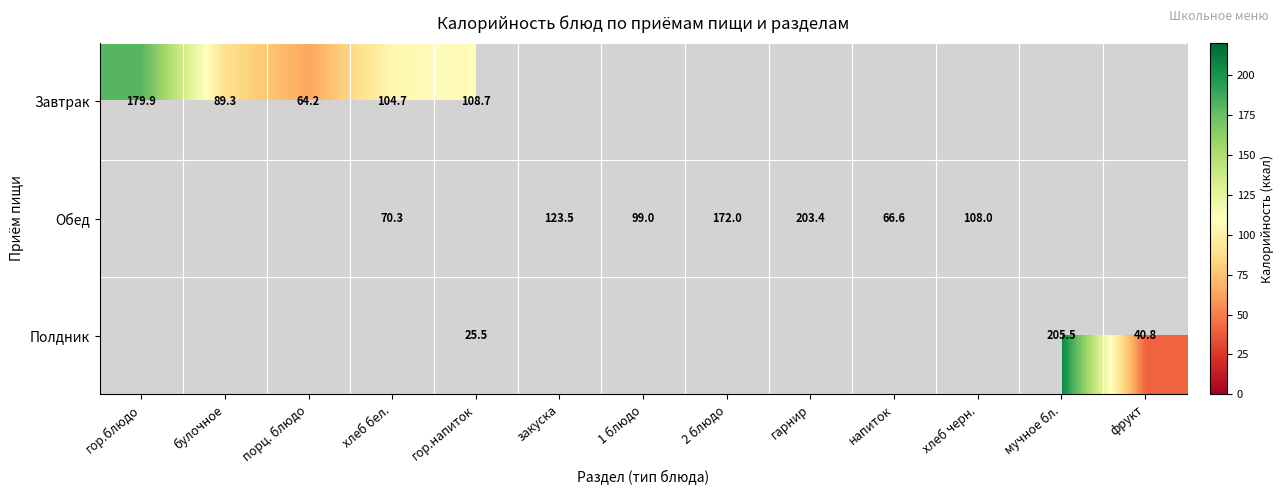

Is the value of Обед at хлеб бел. greater than the value of Завтрак at порц. блюдо?

Yes